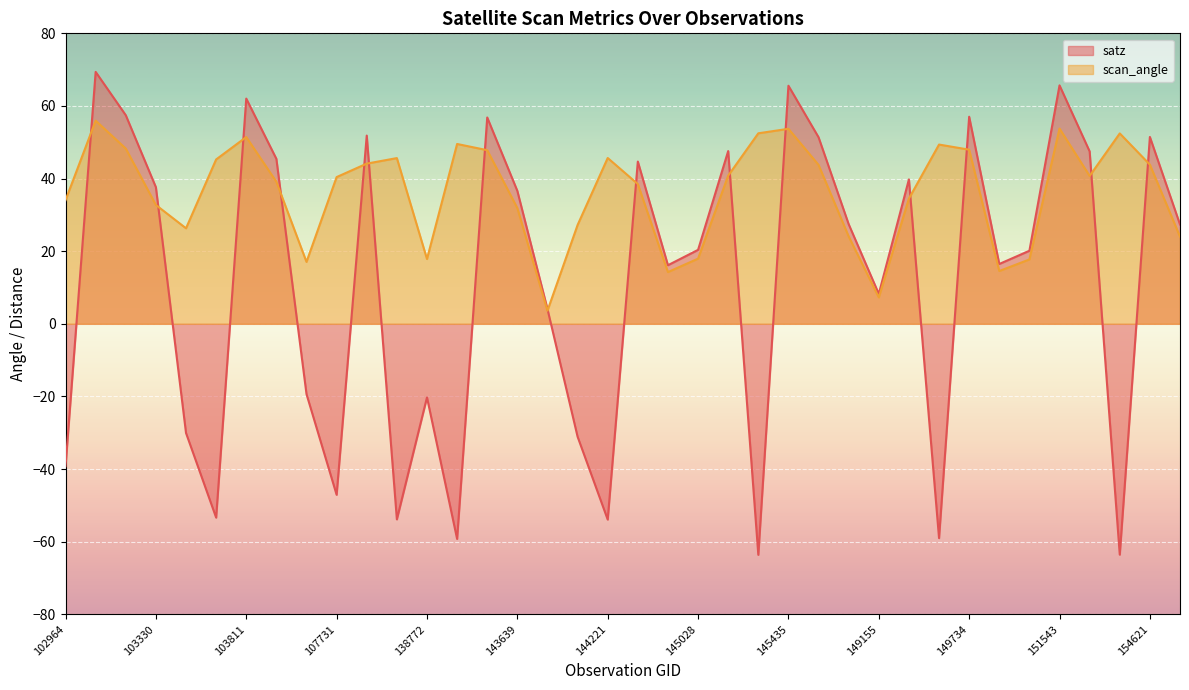

What is the total value across all series at 103092?

125.3